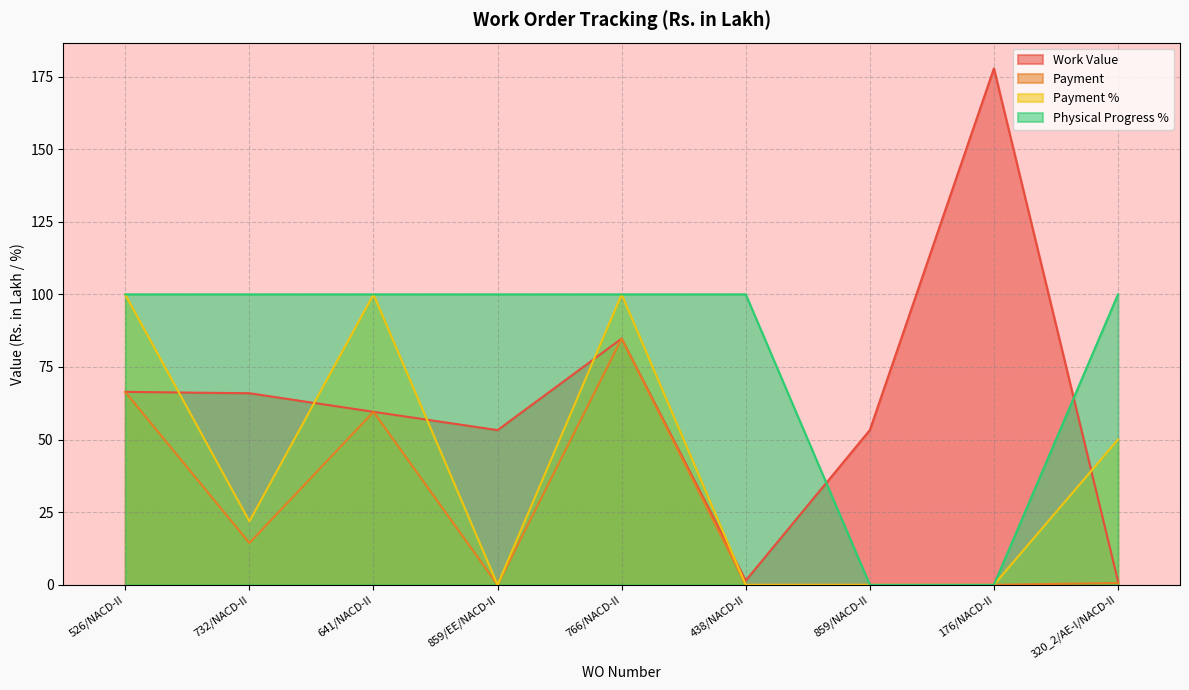

True or false: Payment % and Work Value cross at least once.

True